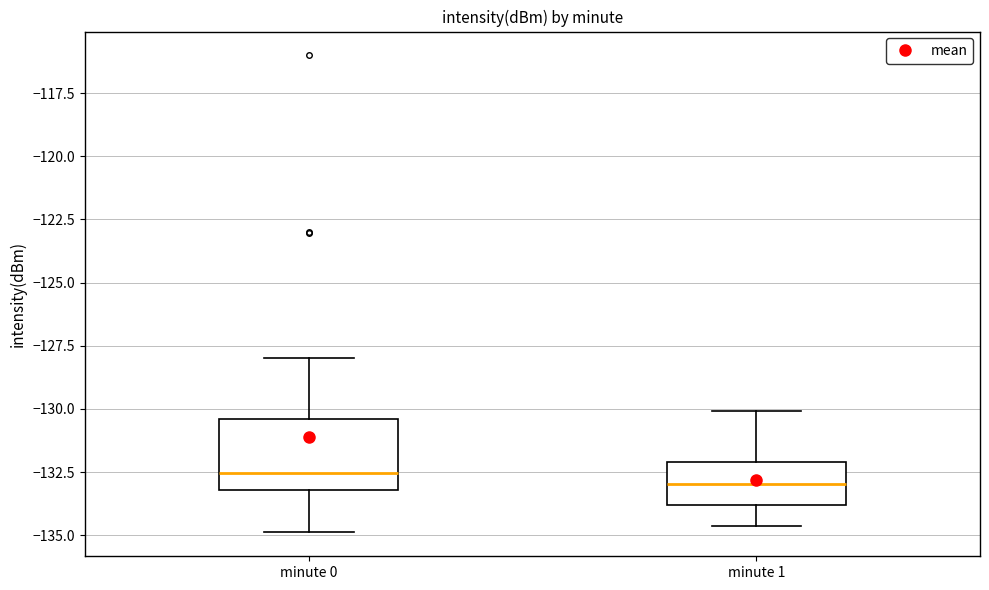

Where does the upper whisker of the box for minute 0 end on the y-axis? The values are not printed on the chart, so give them approximately, as read against the axis.

-128.0